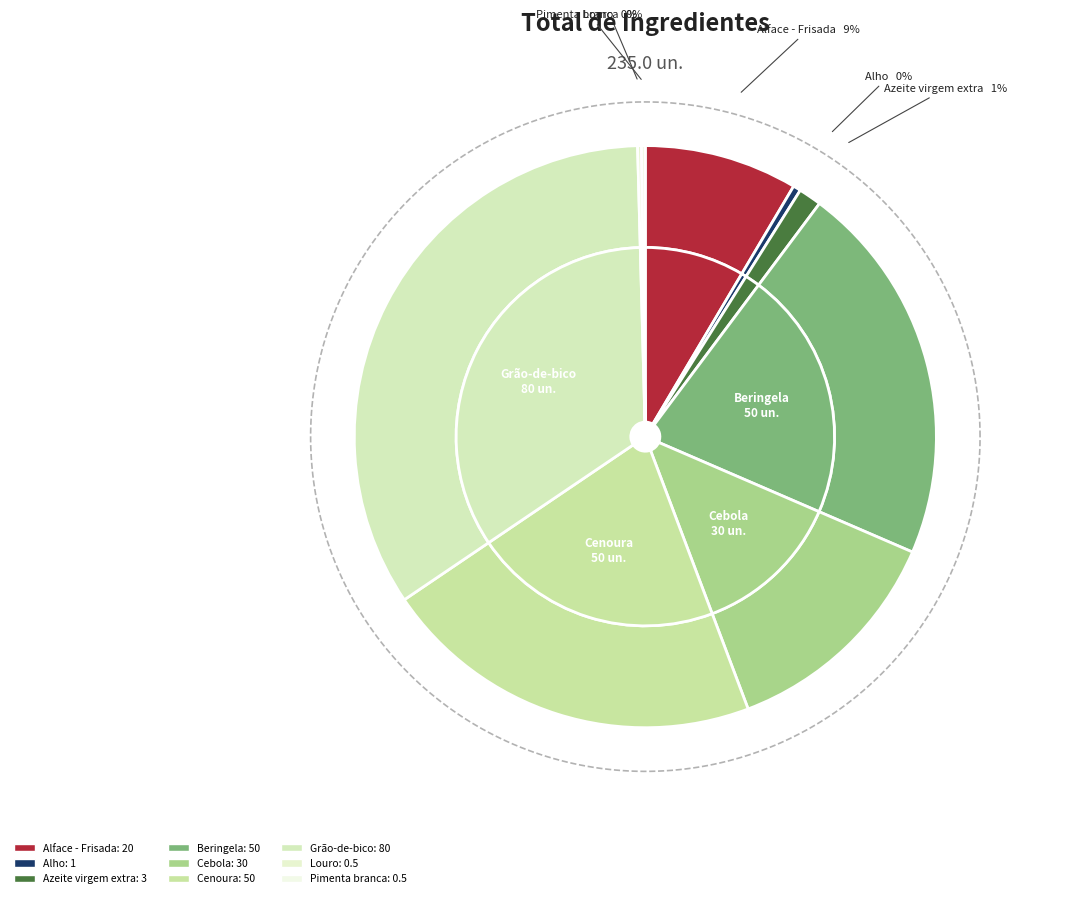

To the nearest percent, what is the difference between the largest and smallest slice percentages?

34%